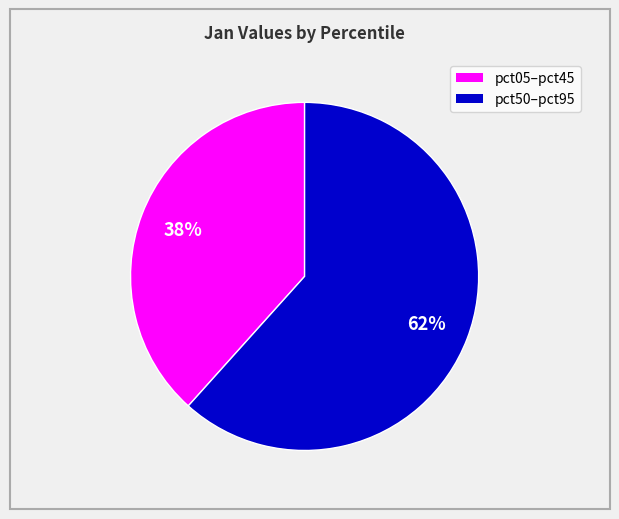

To the nearest percent, what is the average slice percentage?

50%